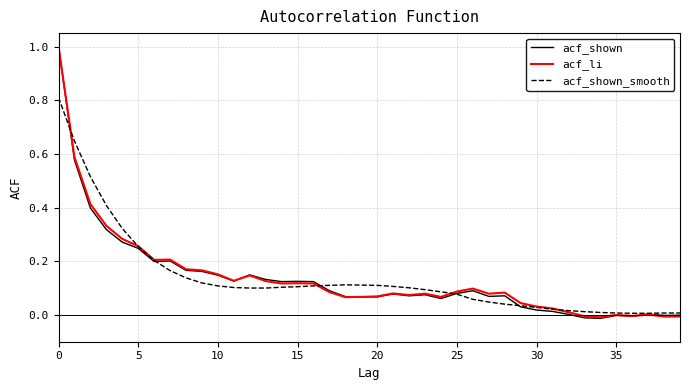

What is the greatest value displayed?

1.0